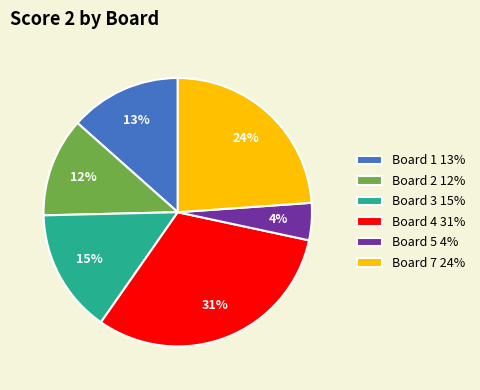

Is the sum of Board 7 24% and Board 3 15% greater than half?

No